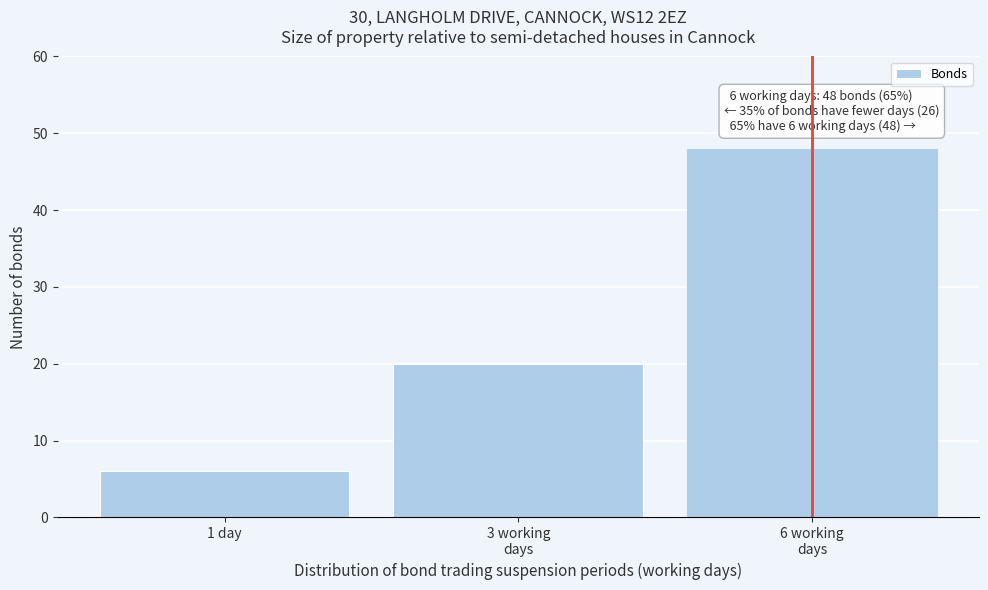

Reading left to right, list all the values displayed in this chart.

6	20	48